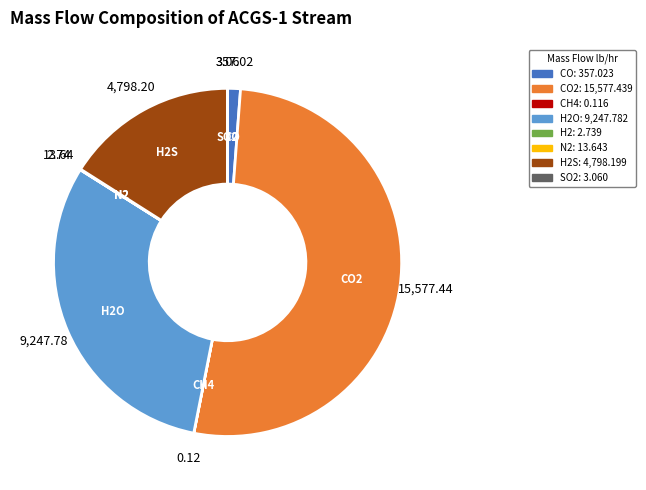

Is there a majority slice in this chart?

Yes